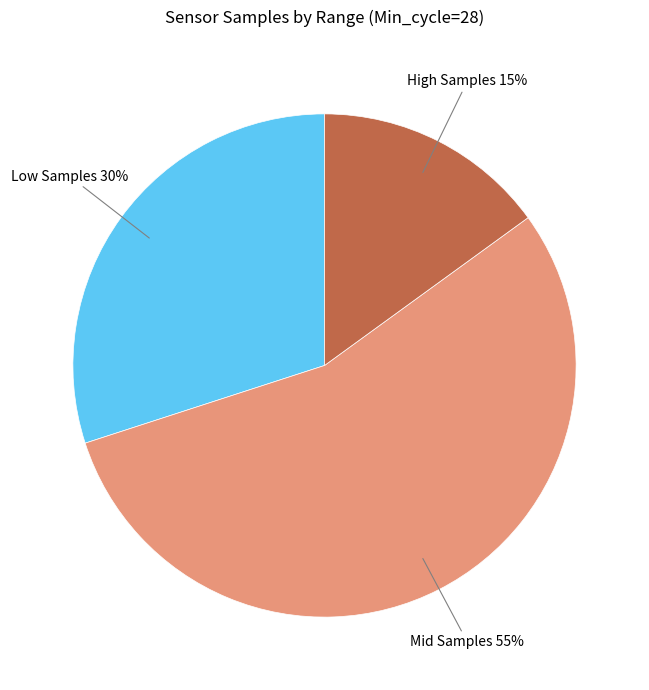

How many segments does this pie chart have?

3